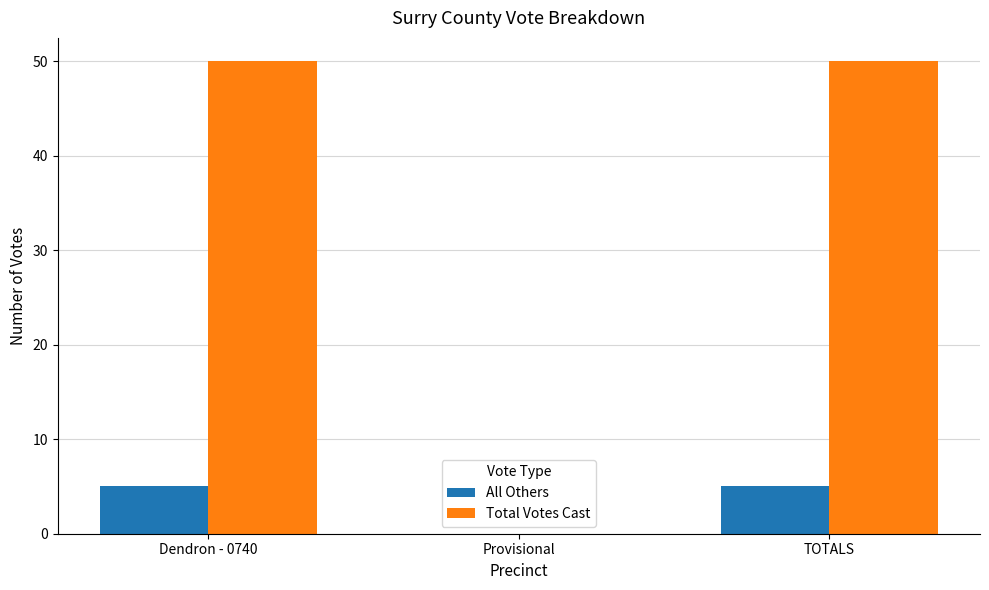

Reading right to left, what are all the values shown in this chart?

All Others: TOTALS=5	Provisional=0	Dendron - 0740=5
Total Votes Cast: TOTALS=50	Provisional=0	Dendron - 0740=50